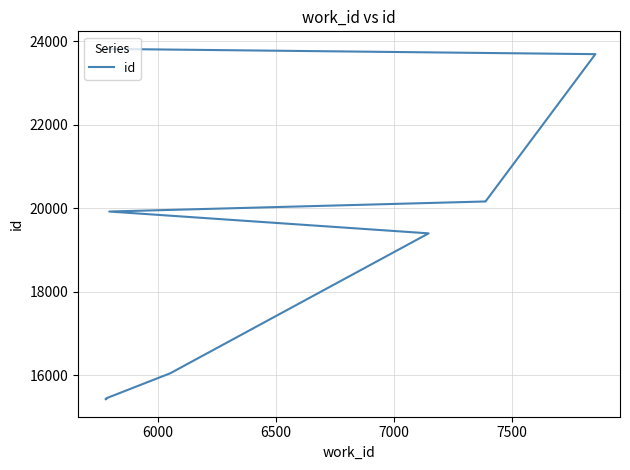

Reading left to right, extract all data points from this chart.

15425	15430	15449	16046	19400	19923	20164	20165	23695	23822